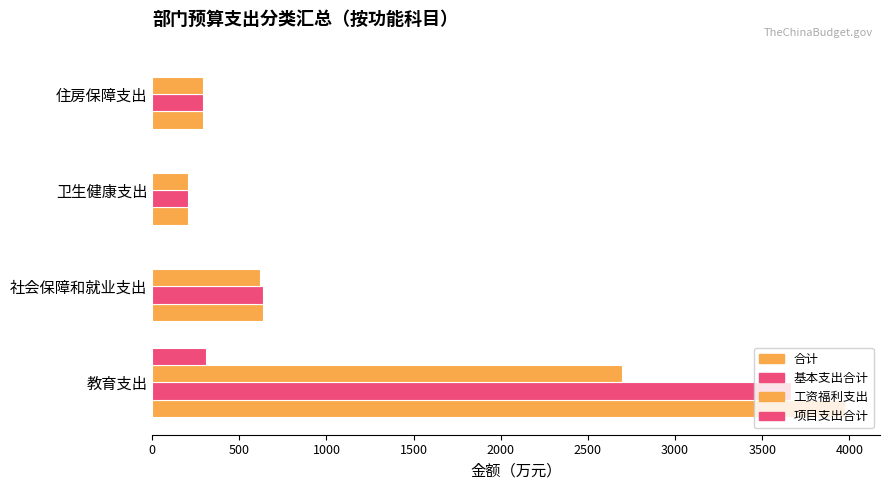

Which series has the largest total across all categories?

合计